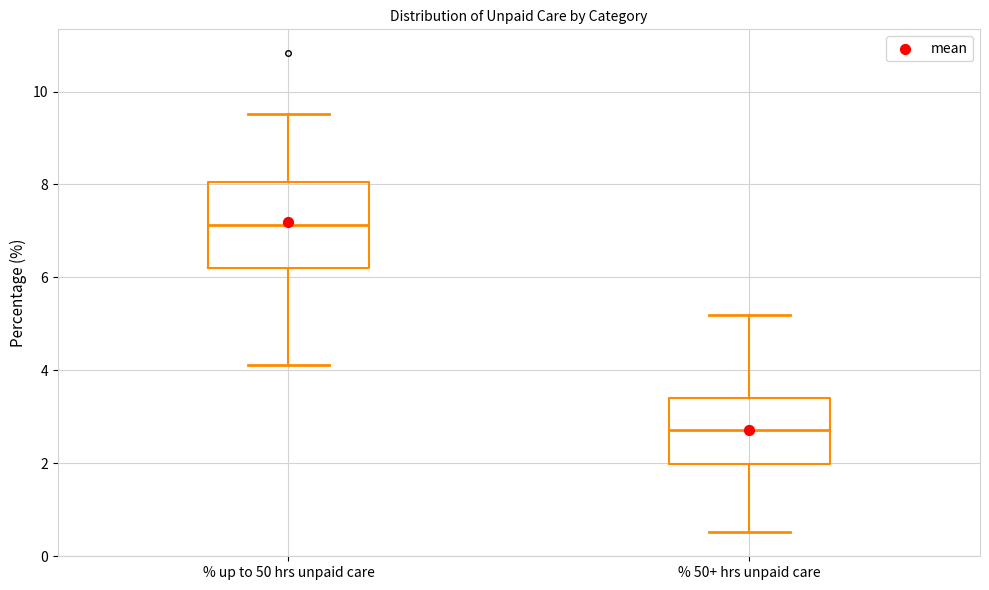

Where is the lower edge of the box for % 50+ hrs unpaid care on the y-axis? The values are not printed on the chart, so give them approximately, as read against the axis.

2.0